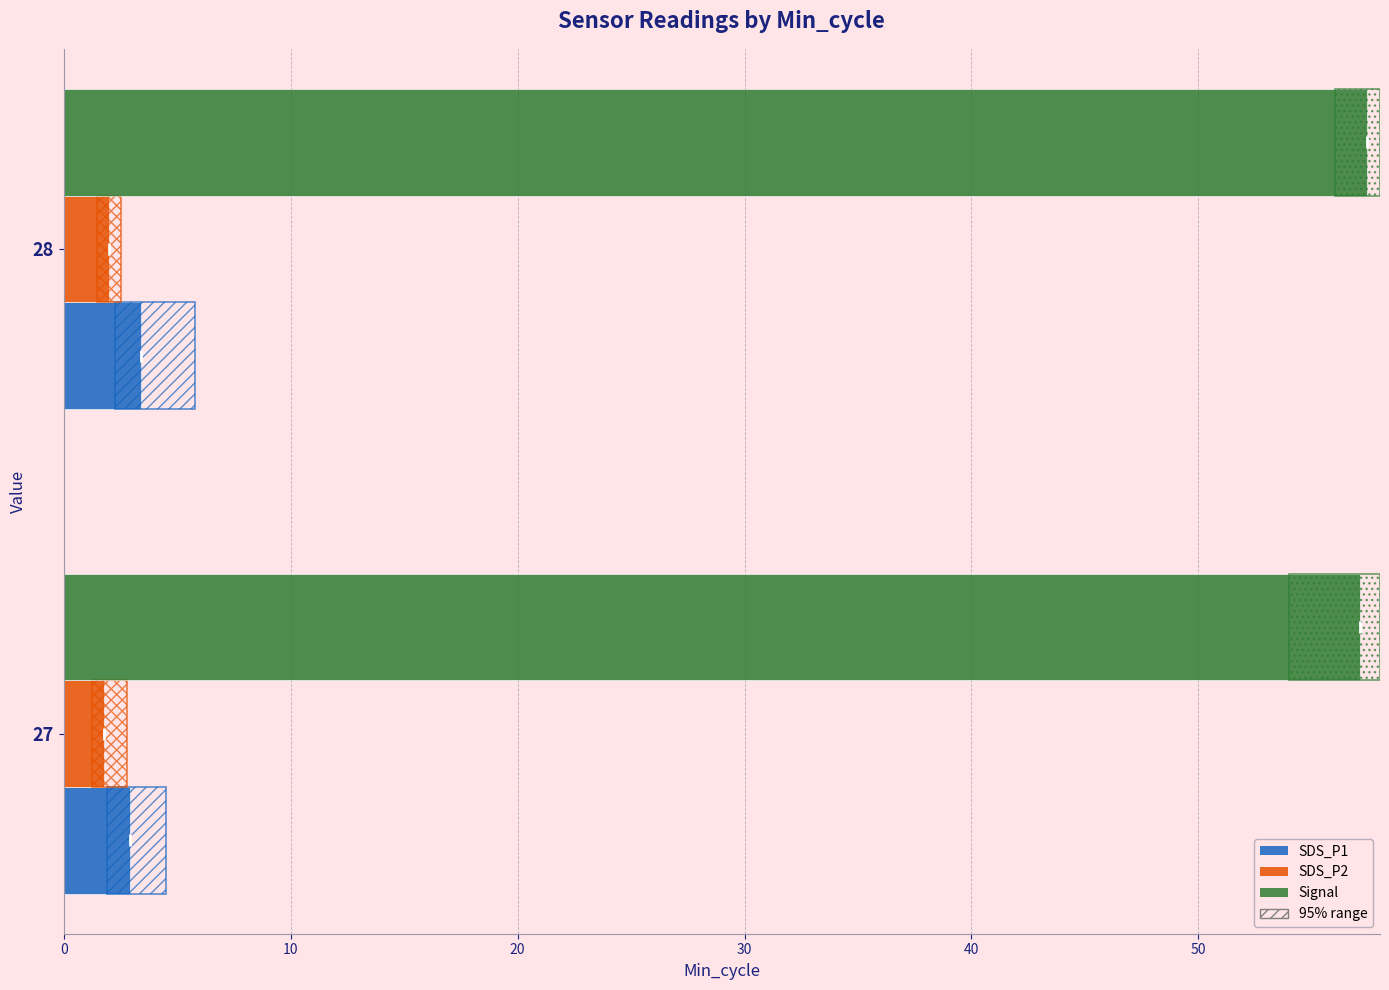

Which series has the widest spread of values?

Signal range